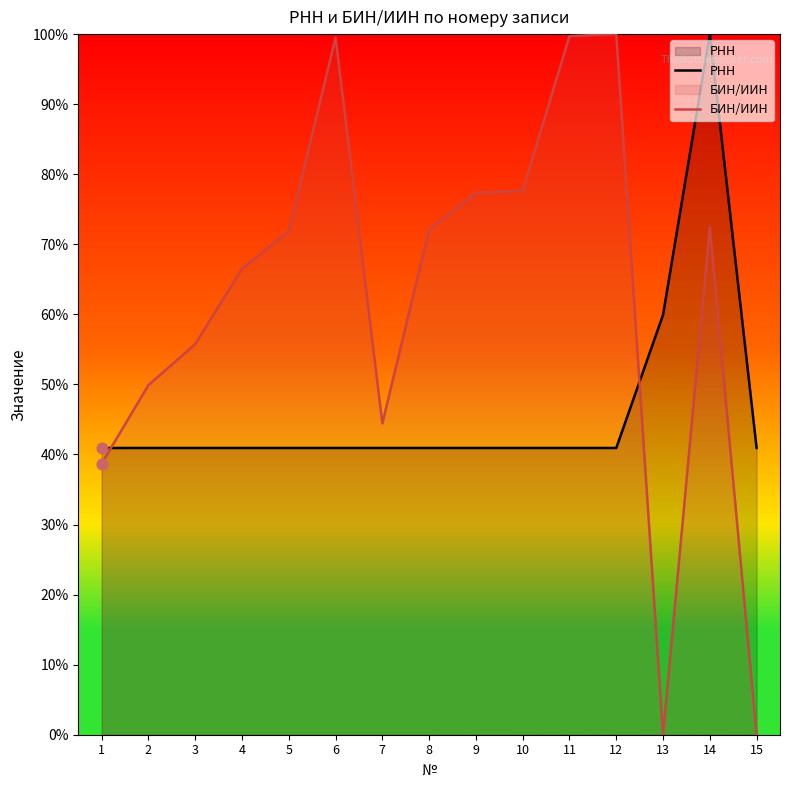

At which category is the sum across all series the highest?

14